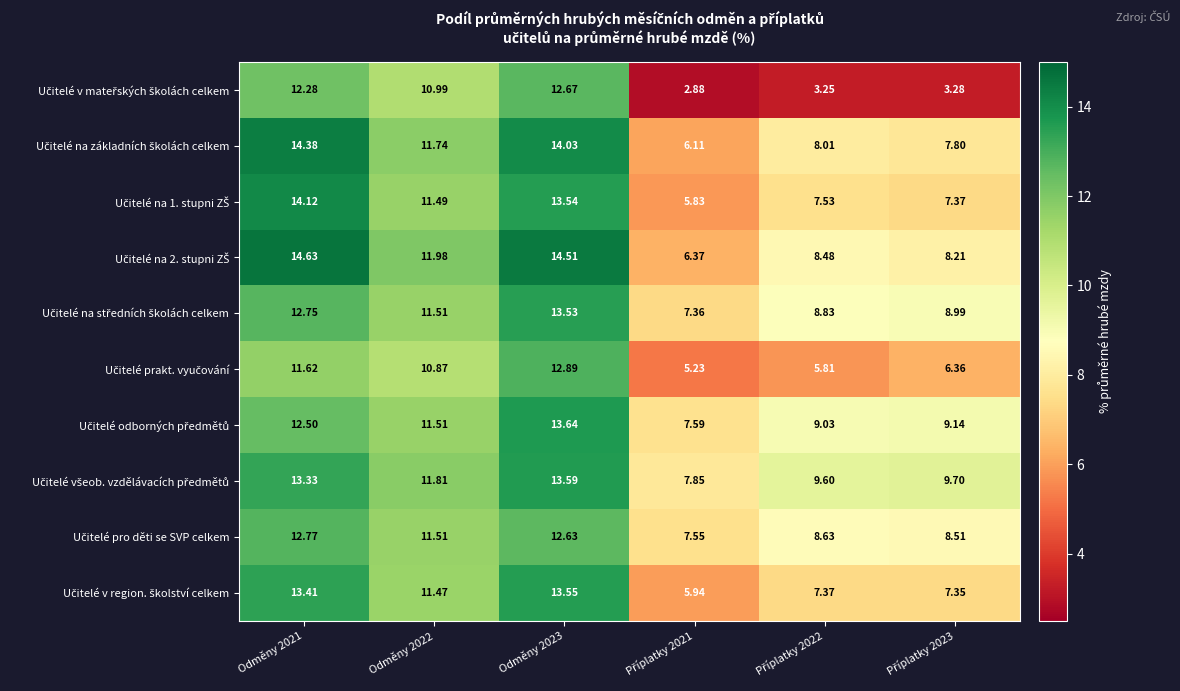

List the series in order of their peak value, highest first.

Učitelé na 2. stupni ZŠ, Učitelé na základních školách celkem, Učitelé na 1. stupni ZŠ, Učitelé odborných předmětů, Učitelé všeob. vzdělávacích předmětů, Učitelé v region. školství celkem, Učitelé na středních školách celkem, Učitelé prakt. vyučování, Učitelé pro děti se SVP celkem, Učitelé v mateřských školách celkem